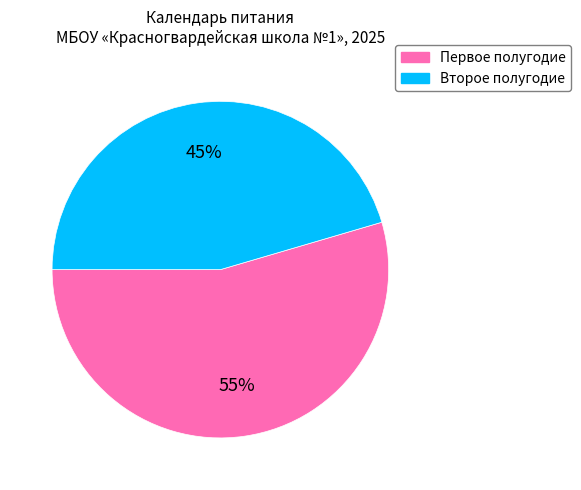

Is there a majority slice in this chart?

Yes